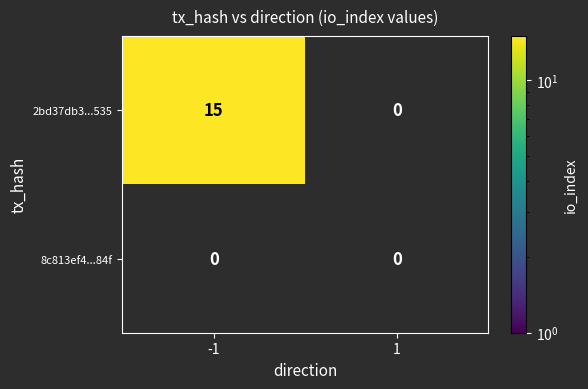

What is the sum of all 2bd37db3b4ec5c2ed328e678183a72967351535 values?

15